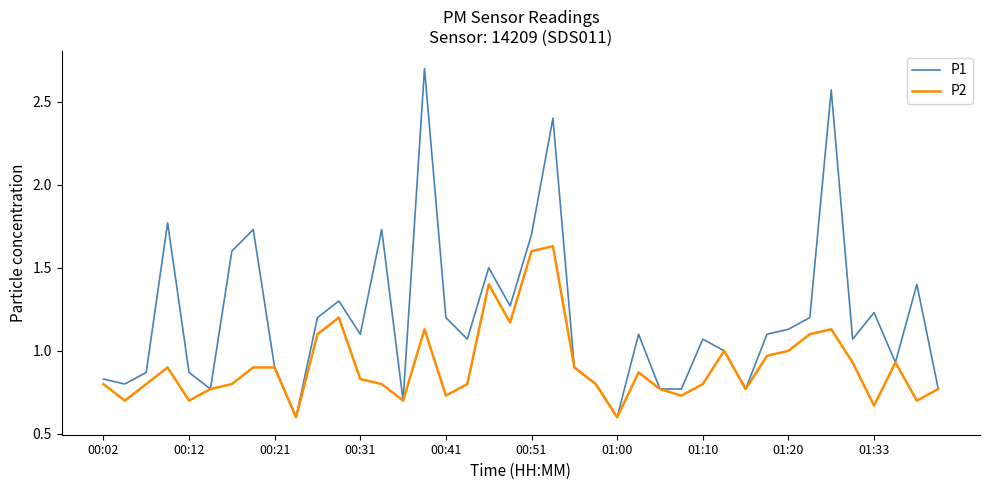

What is the maximum value for P1?

2.7